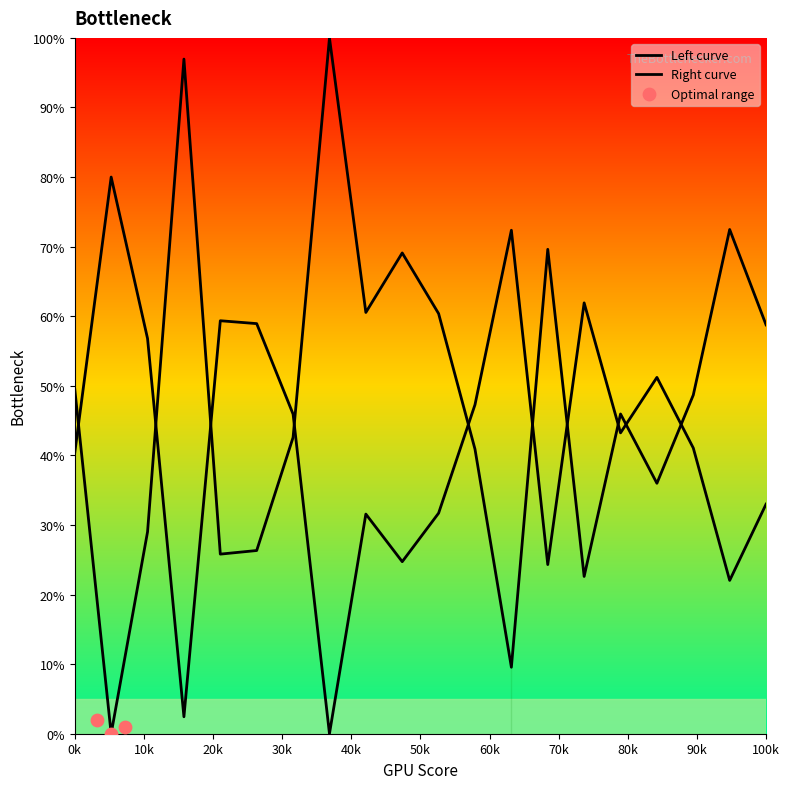

Between 4 and 38, which is larger?

38